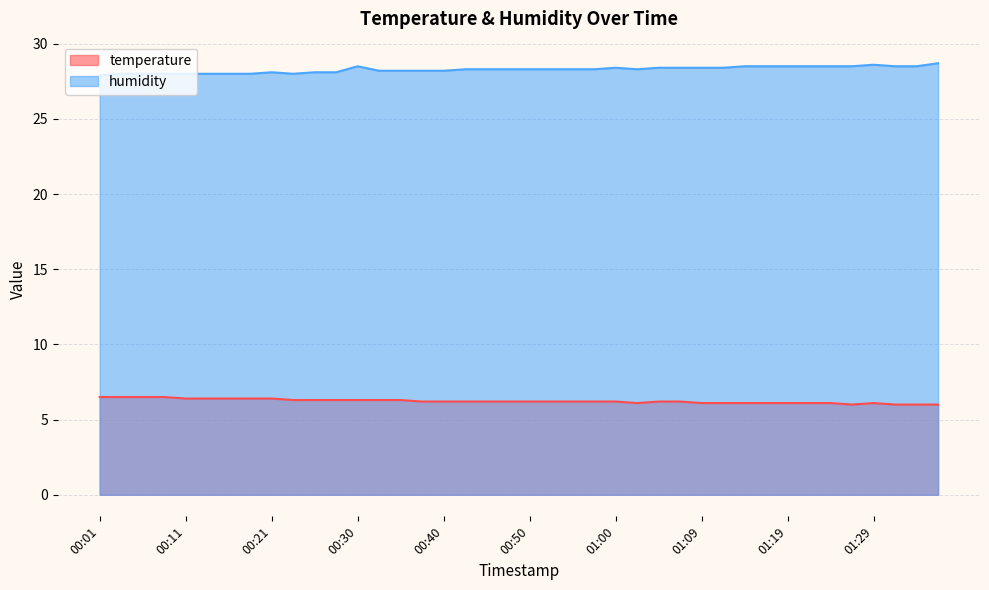

What is the total value across all series at 01:26?

34.5